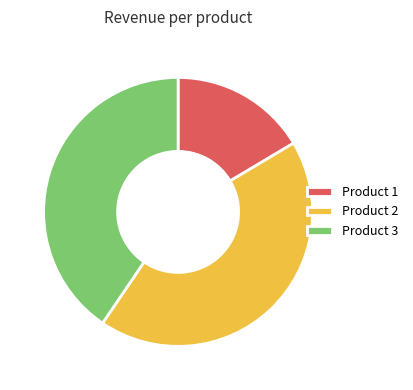

How many slices are in this pie chart?

3